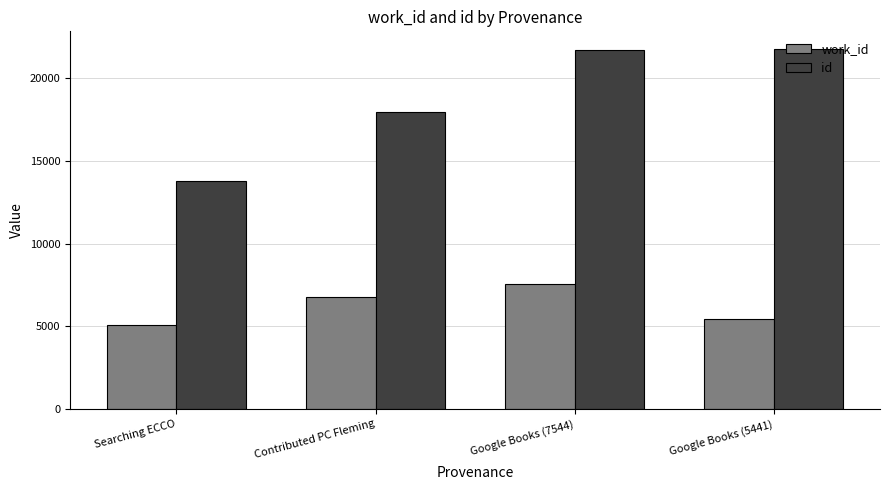

What is the highest value of the id series?

21763